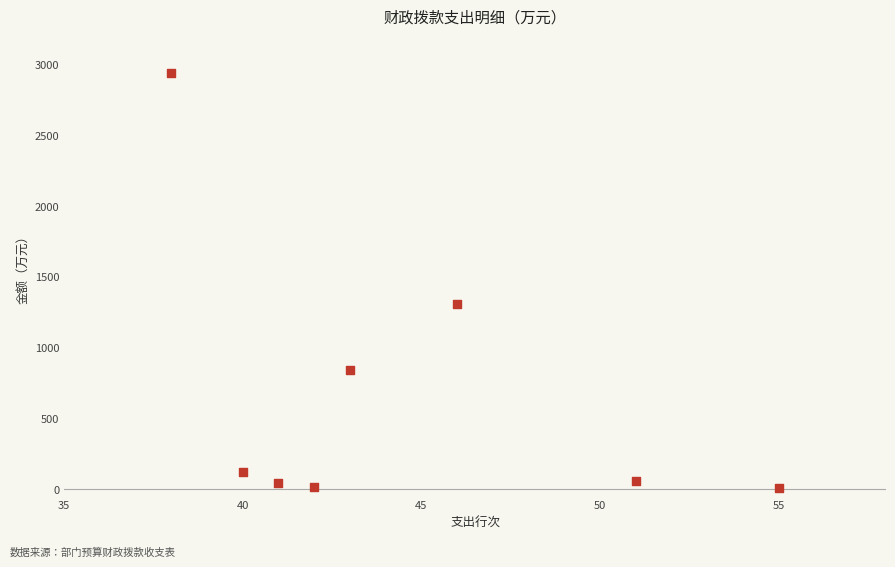

What Y value in the scatter plot is closest to 1471?

1305.3